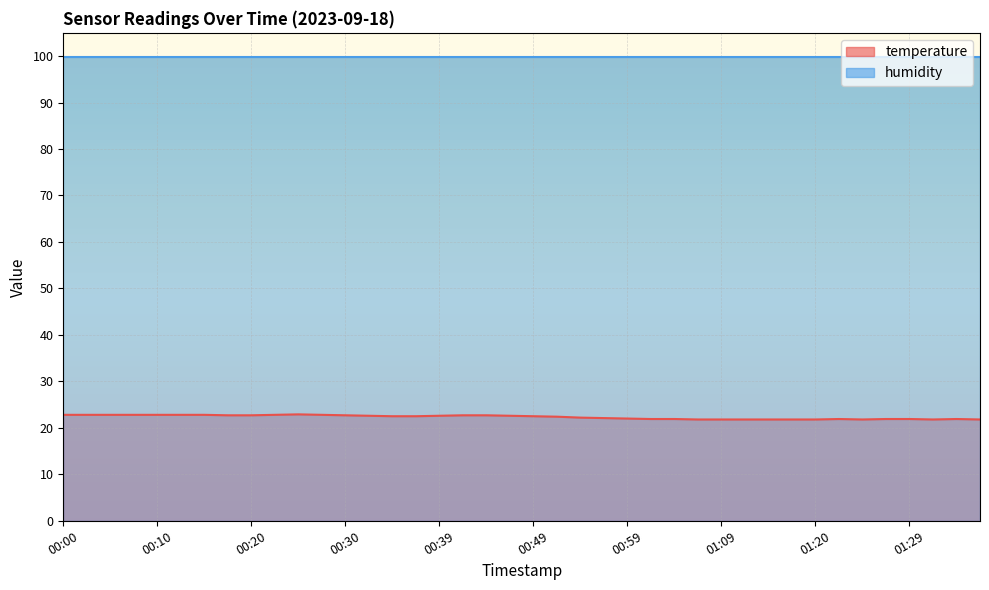

What is the label of the 22nd point from the left?

00:52